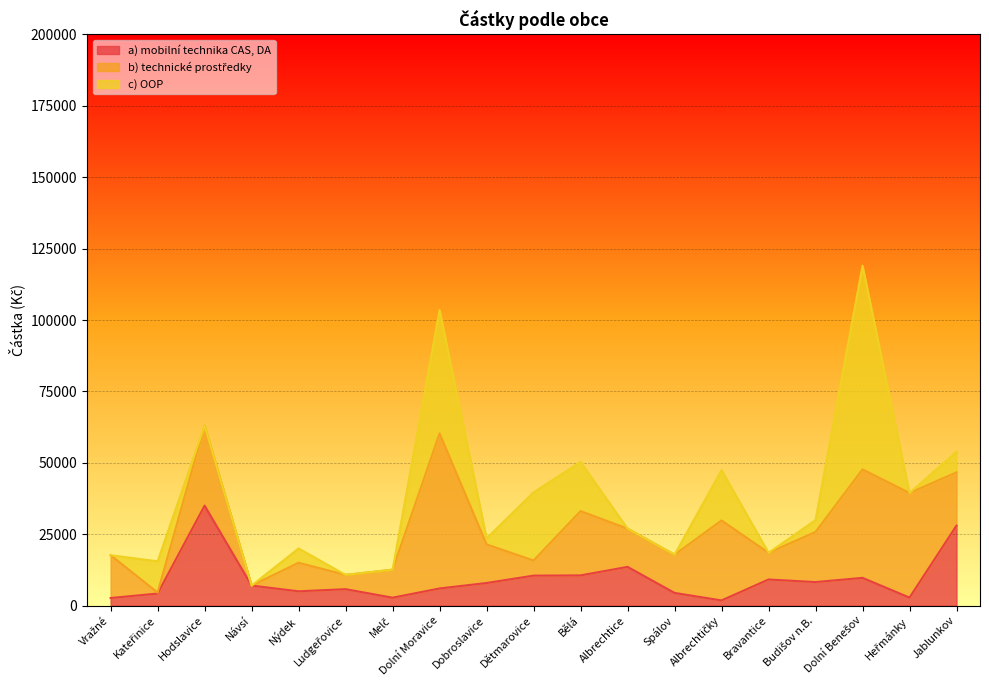

What is the label of the 7th point from the right?

Spálov